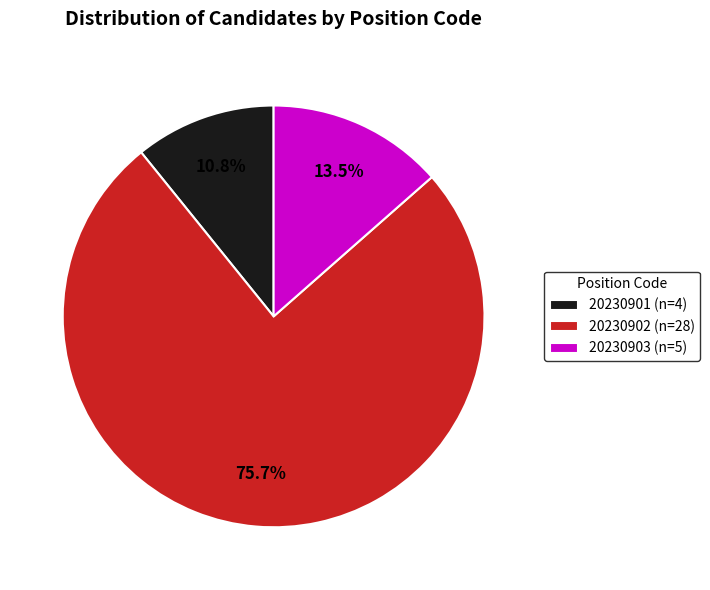

What percentage is the 20230902 slice, to the nearest percent?

76%